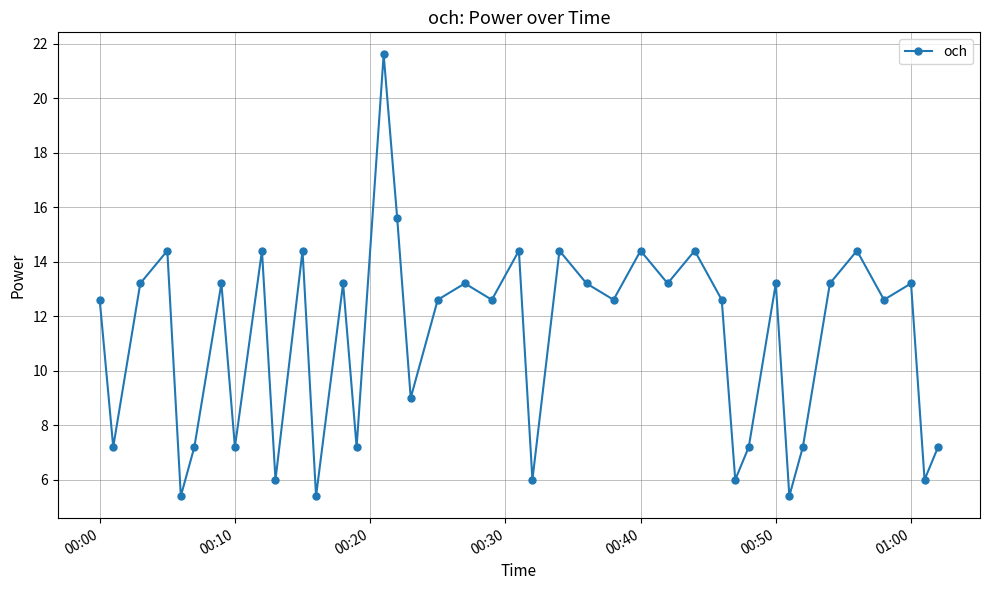

What is the difference between the maximum and minimum values?

16.2